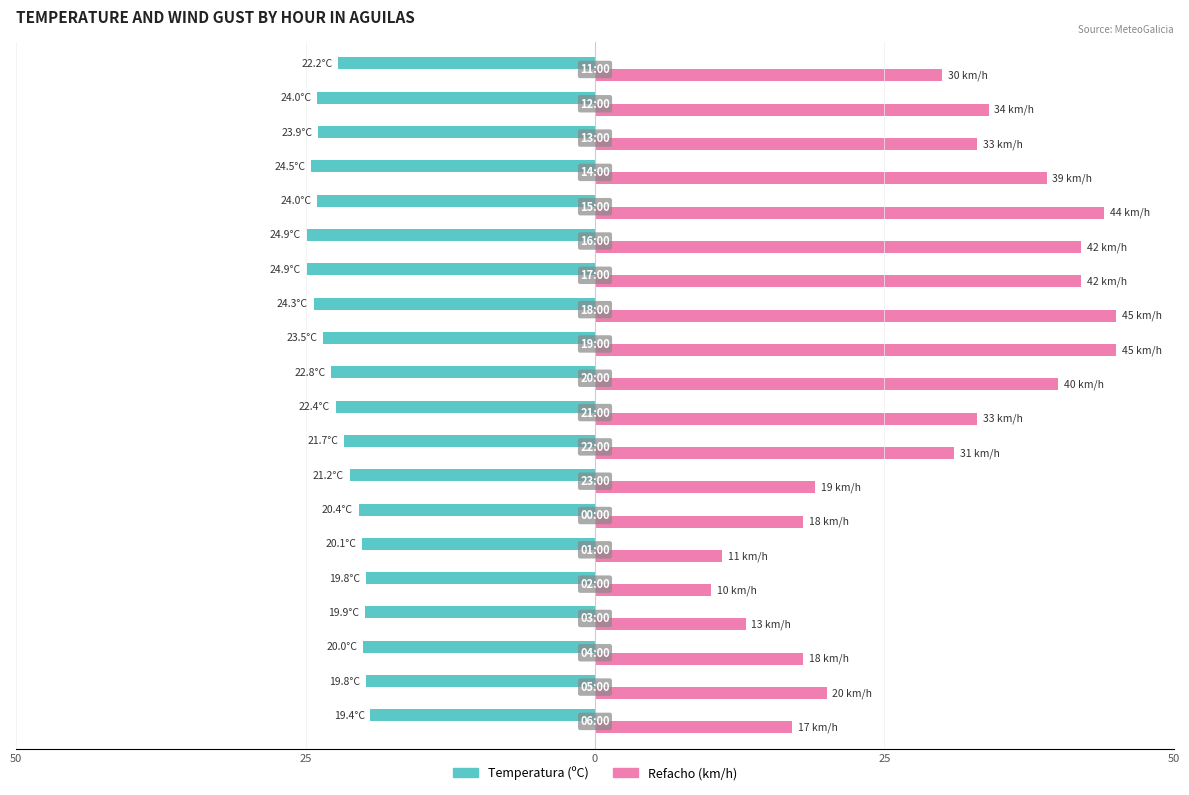

What are all the series names shown in the legend?

Temperatura (ºC), Refacho (km/h)